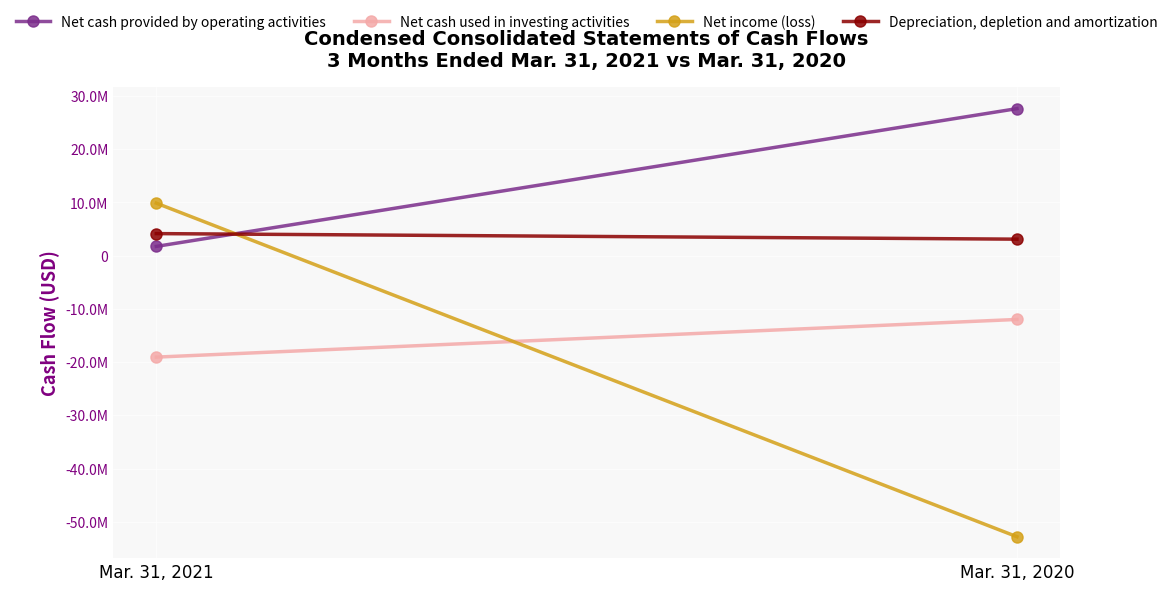

The value of Net cash used in investing activities at Mar. 31, 2020 is -11980000. True or false?

True